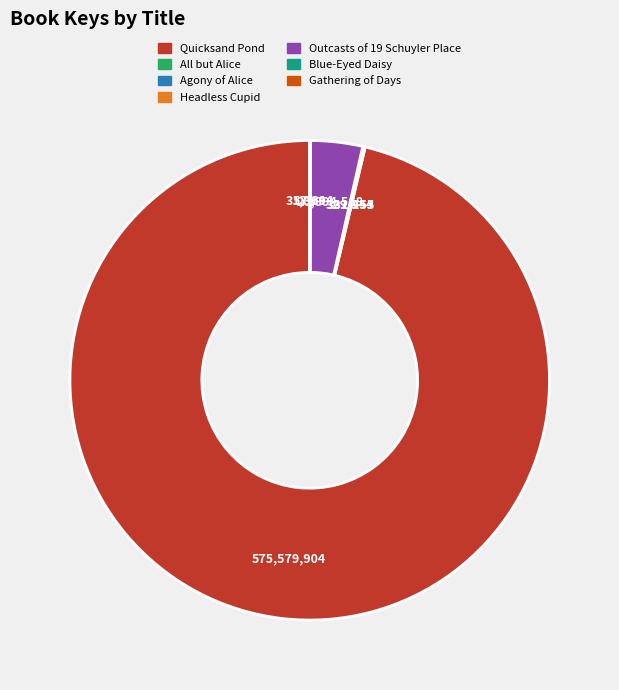

The Outcasts of 19 Schuyler Place slice represents 17% of the pie. True or false?

False